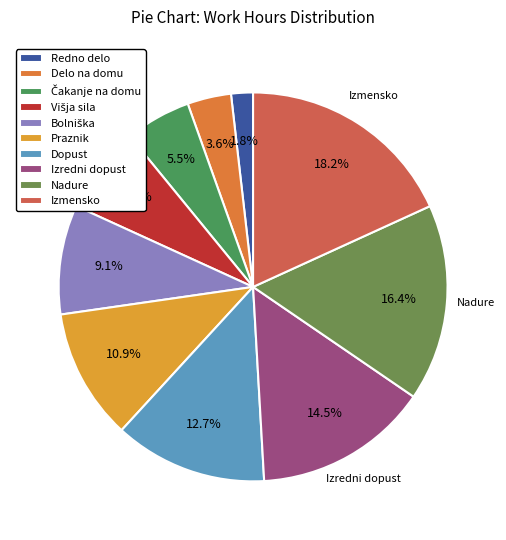

Is it true that Čakanje na domu is 5% of the pie?

True